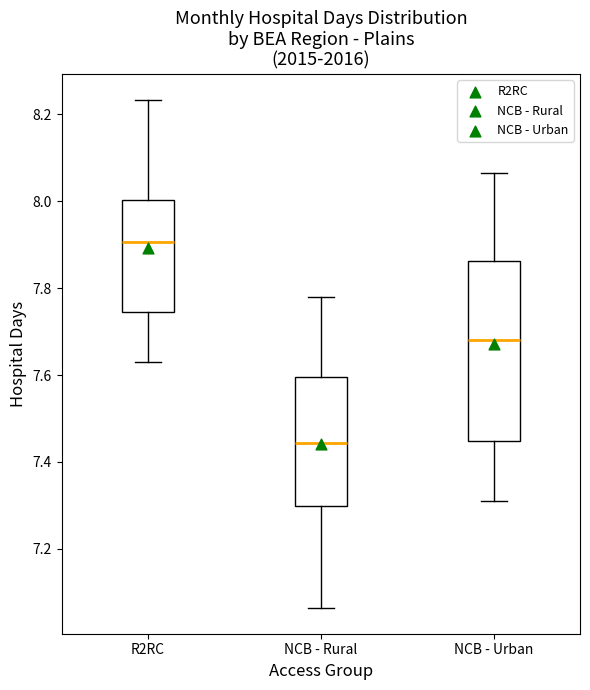

Where does the median line of the box for NCB - Rural sit on the y-axis? The values are not printed on the chart, so give them approximately, as read against the axis.

7.44